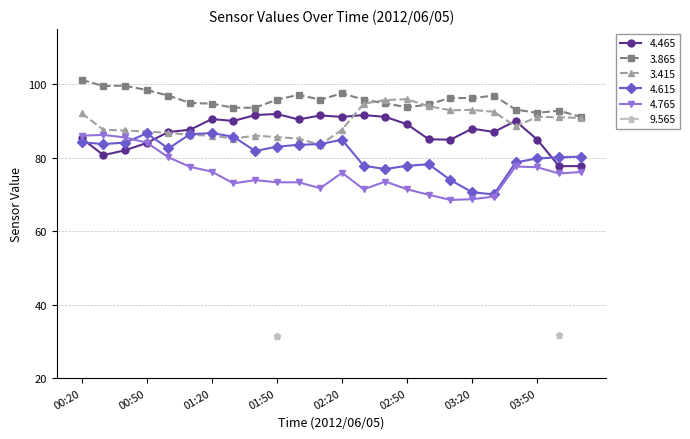

What is the label of the 4th point from the right?

03:40